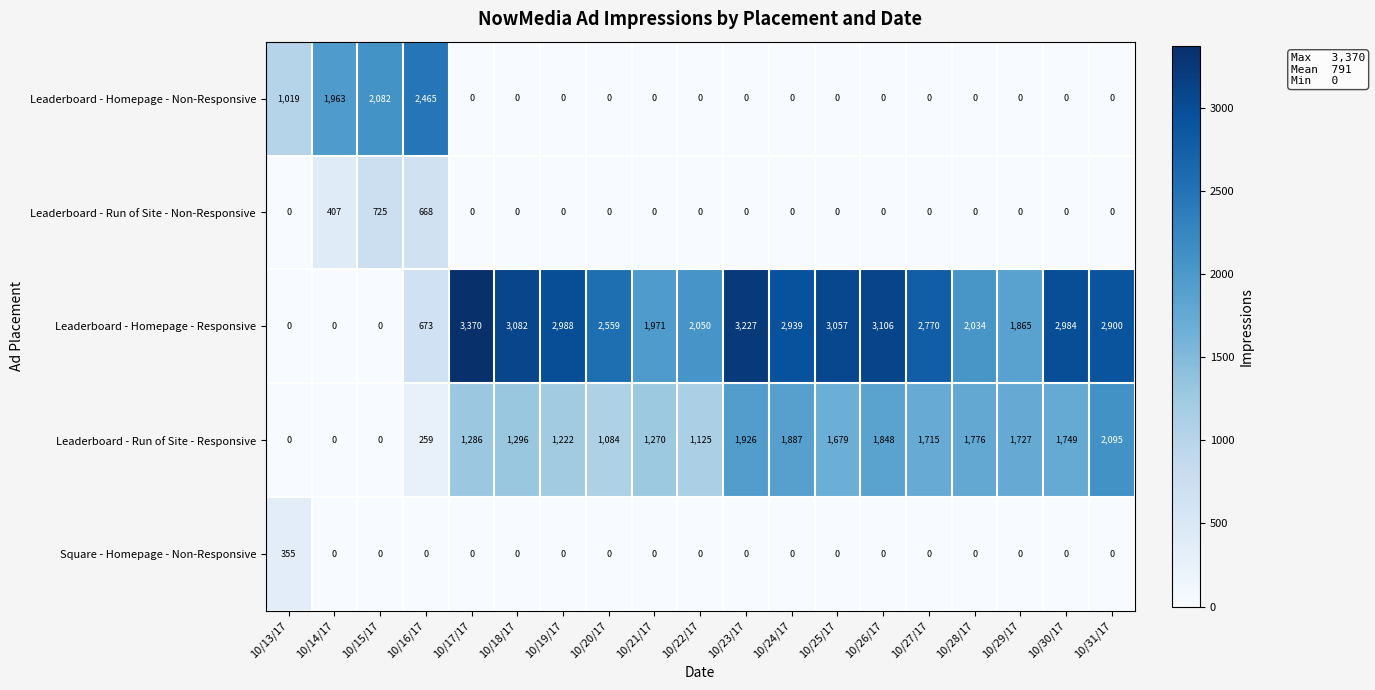

Rank the series by their maximum value, from lowest to highest.

Square - Homepage - Non-Responsive, Leaderboard - Run of Site - Non-Responsive, Leaderboard - Run of Site - Responsive, Leaderboard - Homepage - Non-Responsive, Leaderboard - Homepage - Responsive